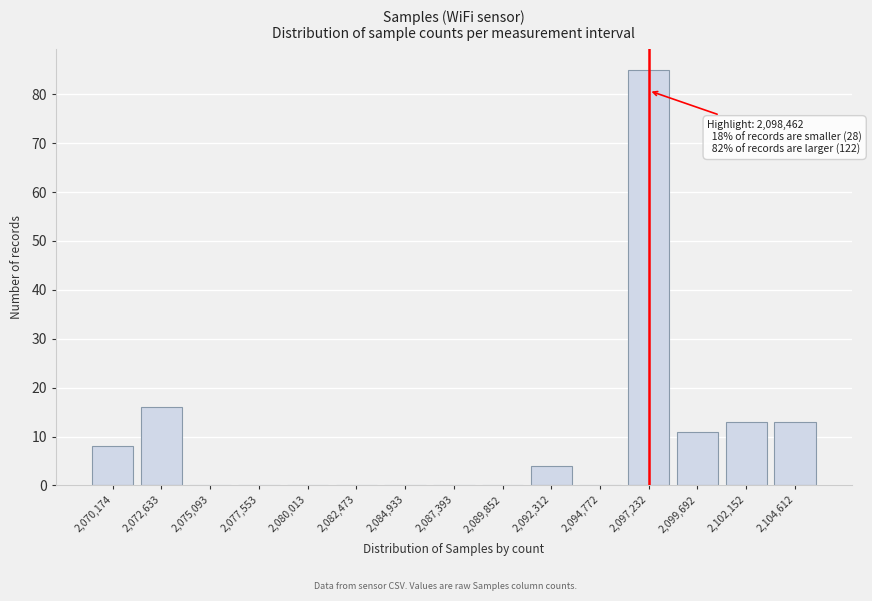

Reading right to left, what are all the values shown in this chart?

2,104,612=13	2,102,152=13	2,099,692=11	2,097,232=85	2,094,772=0	2,092,312=4	2,089,852=0	2,087,393=0	2,084,933=0	2,082,473=0	2,080,013=0	2,077,553=0	2,075,093=0	2,072,633=16	2,070,174=8